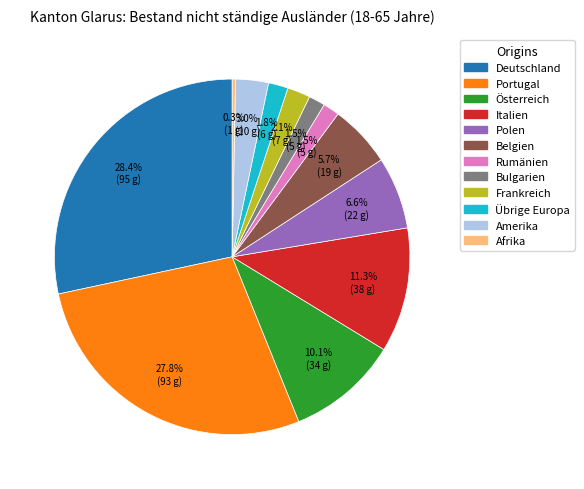

Count the number of slices in the pie.

12